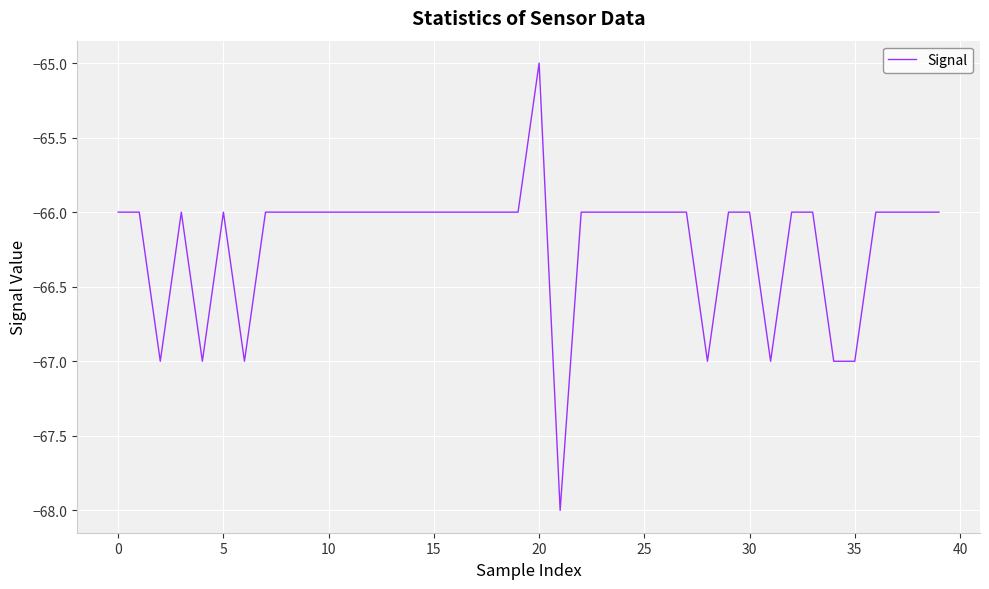

What is the greatest value displayed?

-65